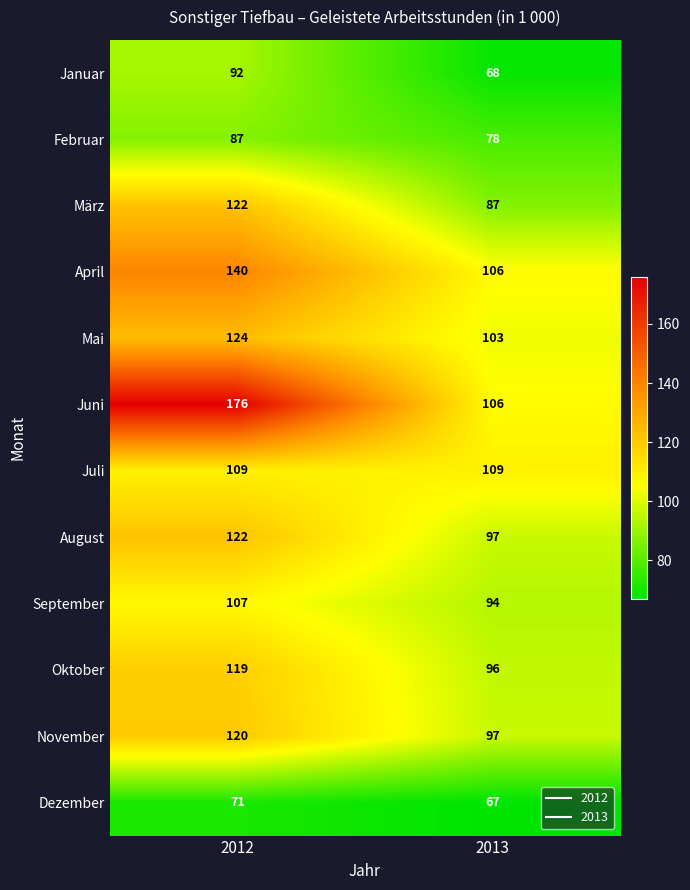

Which category has the highest value in the Dezember series?

2012